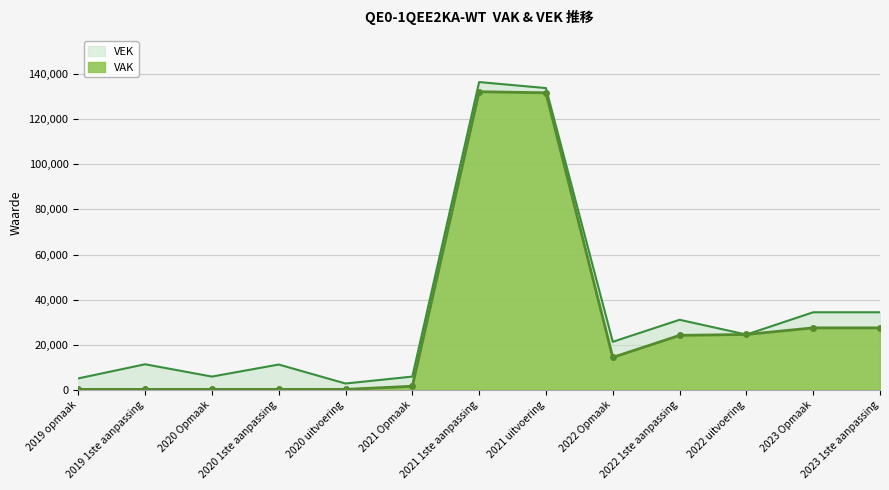

What is the approximate value of VAK at 2019 opmaak, to the nearest 100?

200